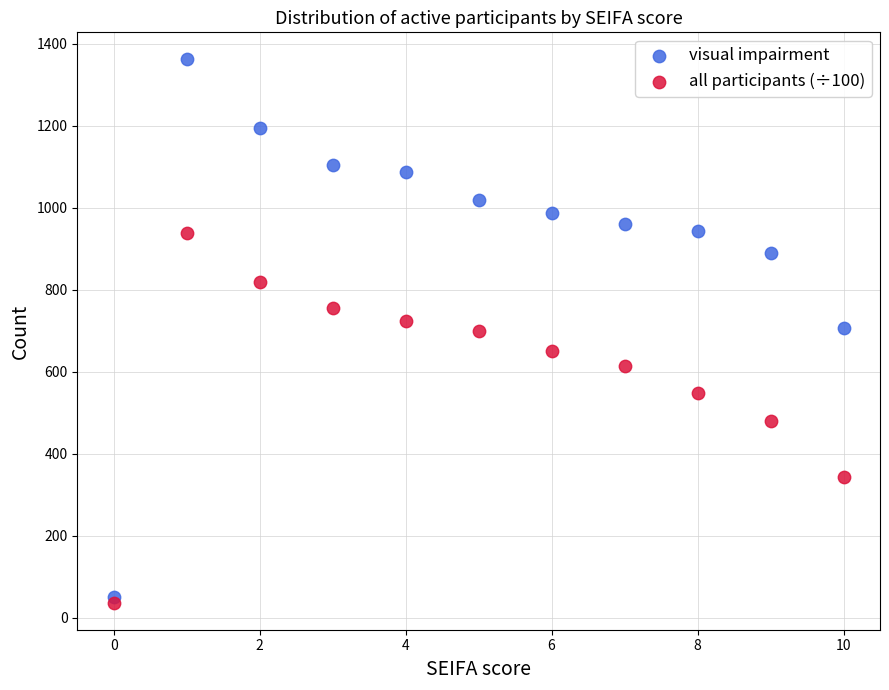

What are all the series names shown in the legend?

visual impairment, all participants (÷100)